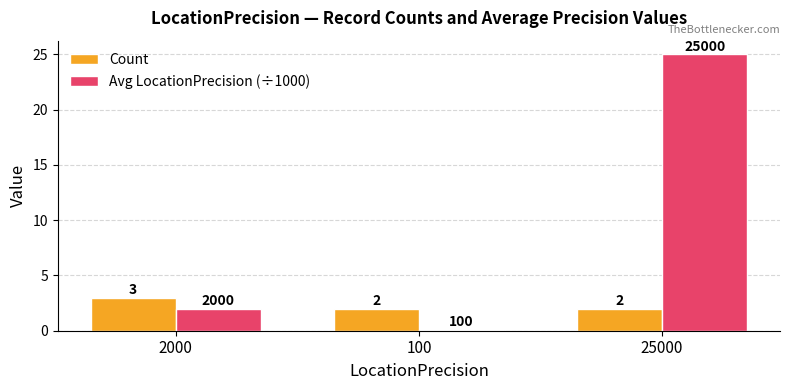

At how many categories does at least one series exceed 22?

1